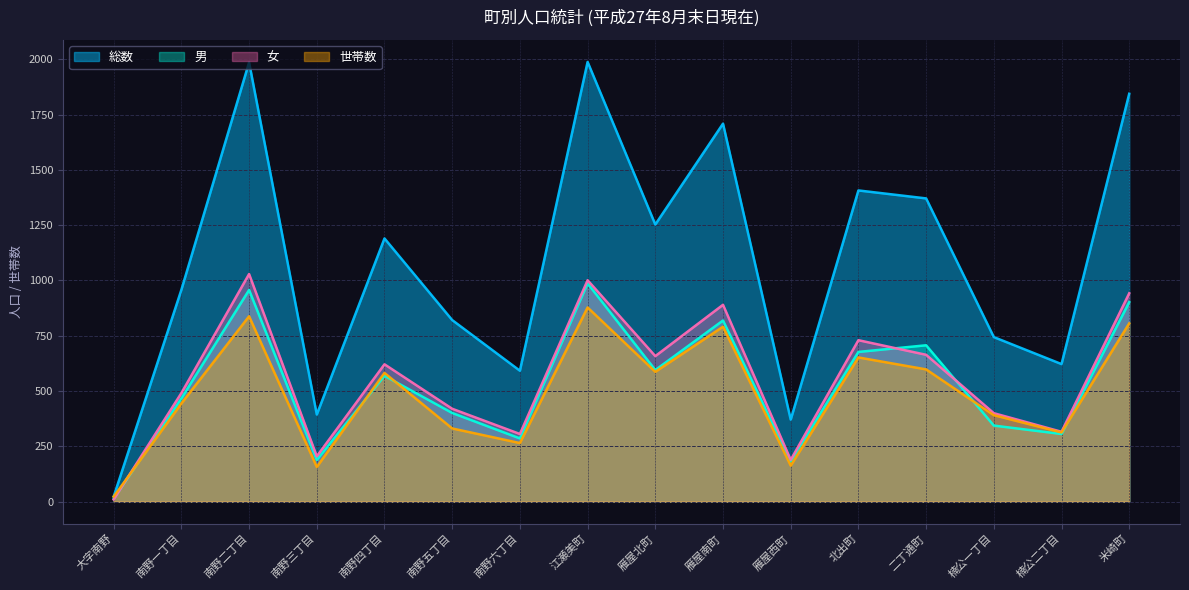

Count the number of categories in the chart.

16